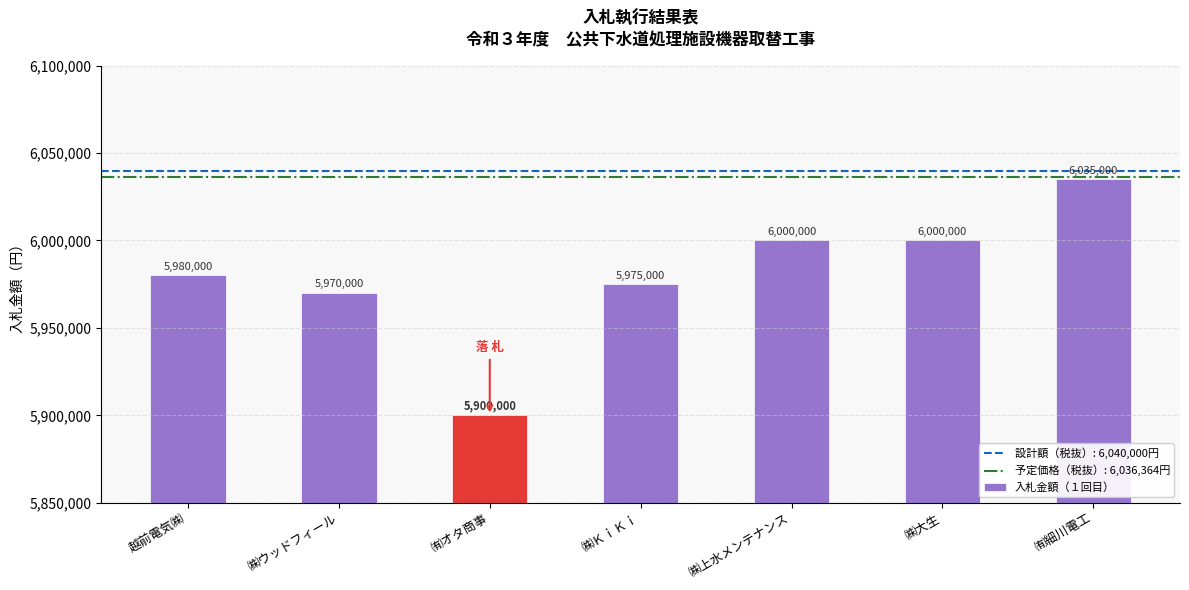

What is the value of the 4th bar from the left?

5975000